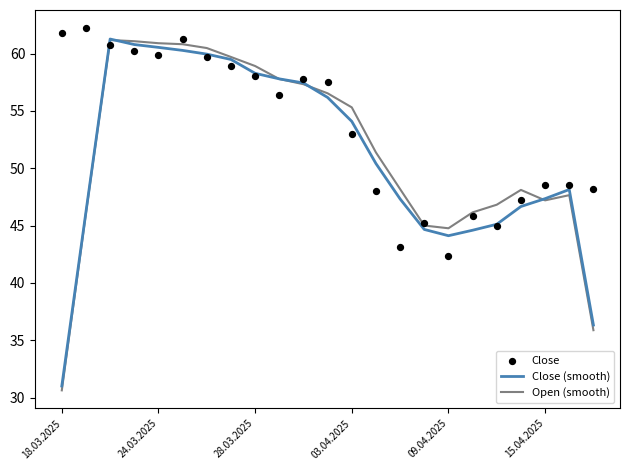

What are all the series names shown in the legend?

Close (smooth), Open (smooth), Close